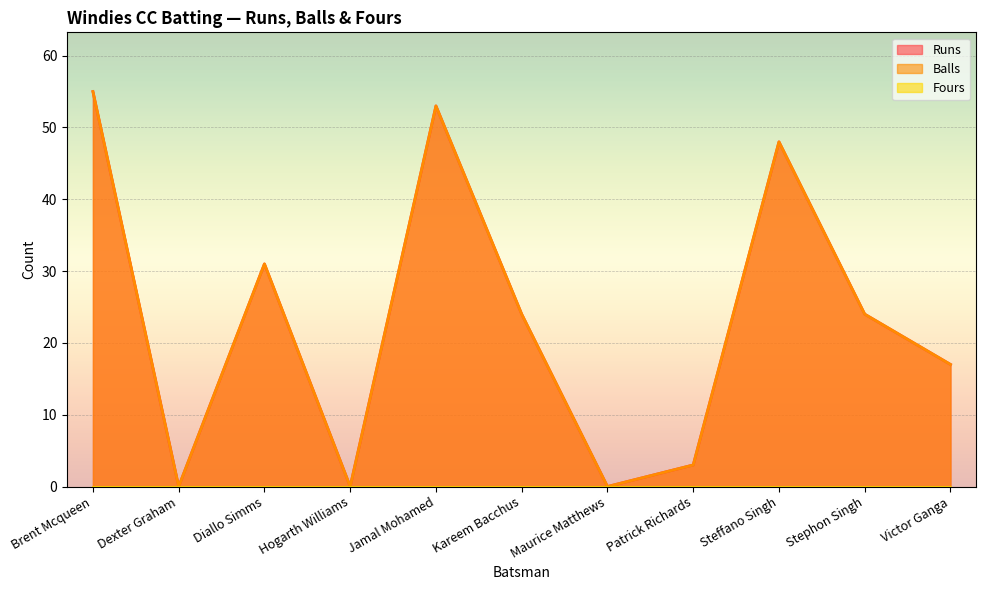

At which label does Runs first exceed 24?

Brent Mcqueen